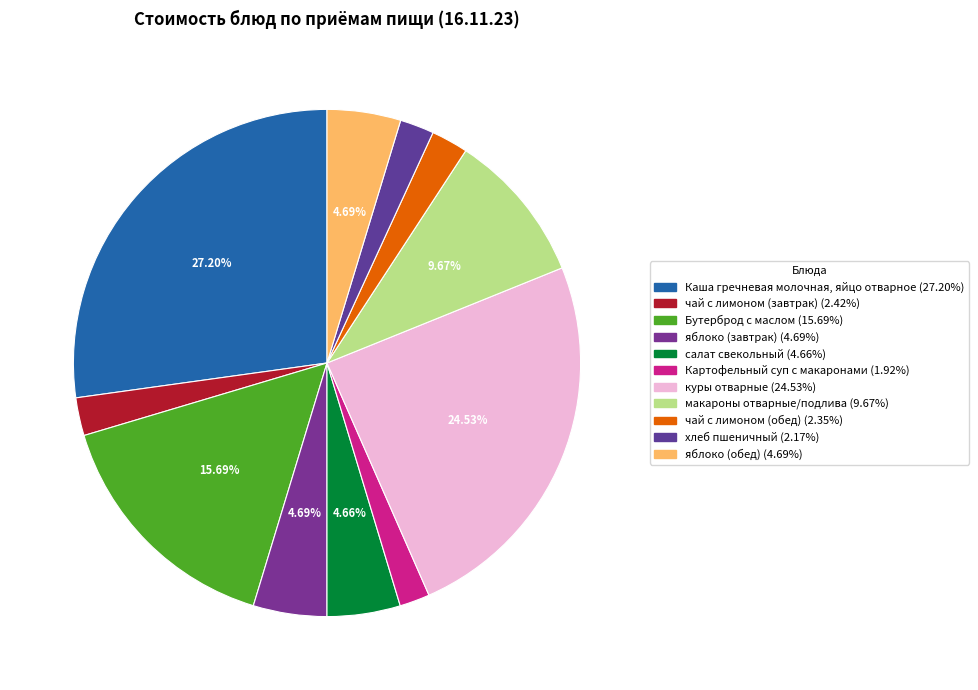

Count the number of slices in the pie.

11